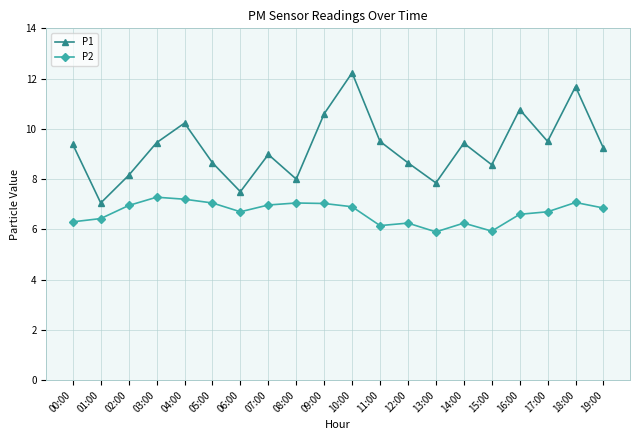

Count the number of categories in the chart.

20